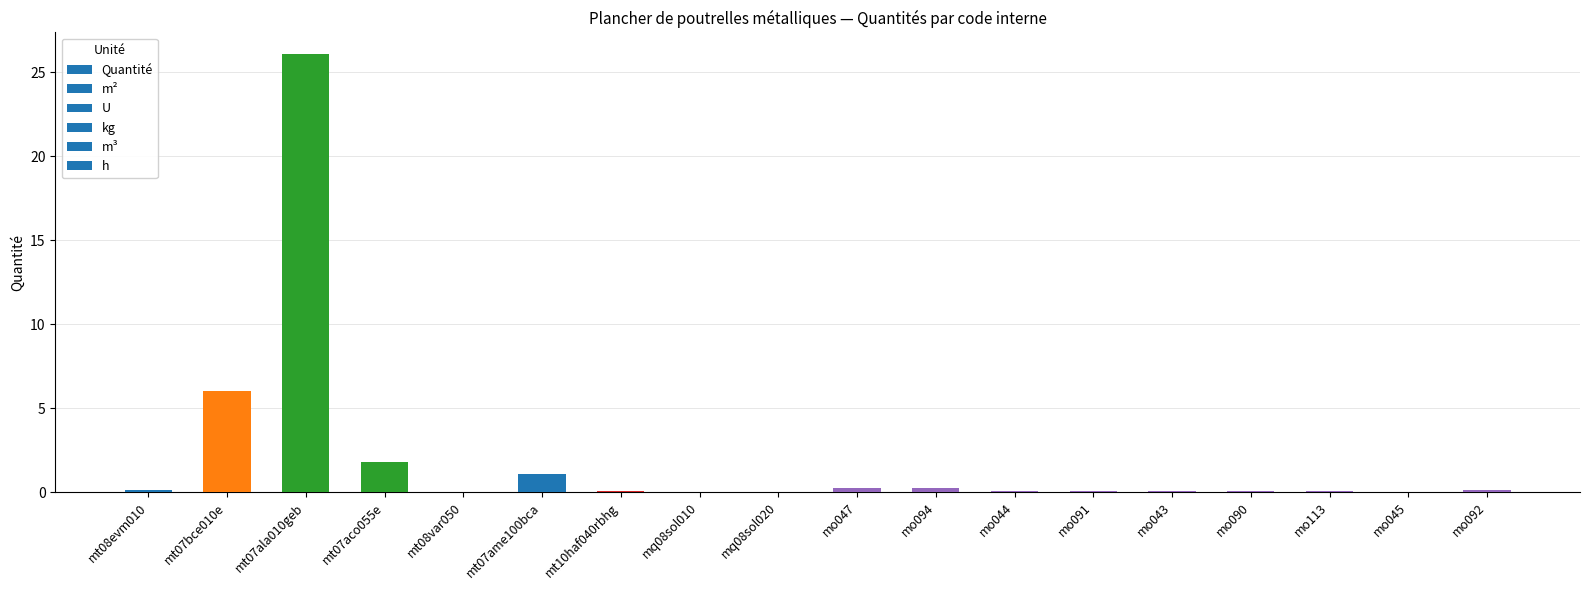

What is the greatest value displayed?

26.1